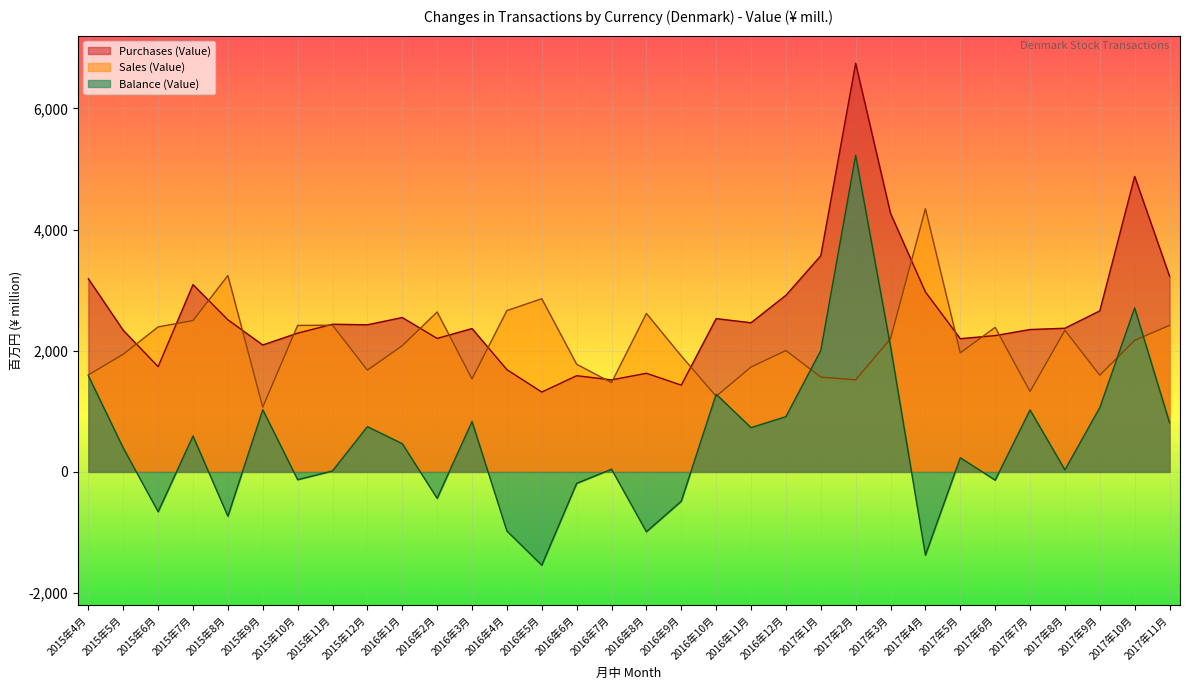

What is the difference between the highest and lowest values at 2017年1月?

2003